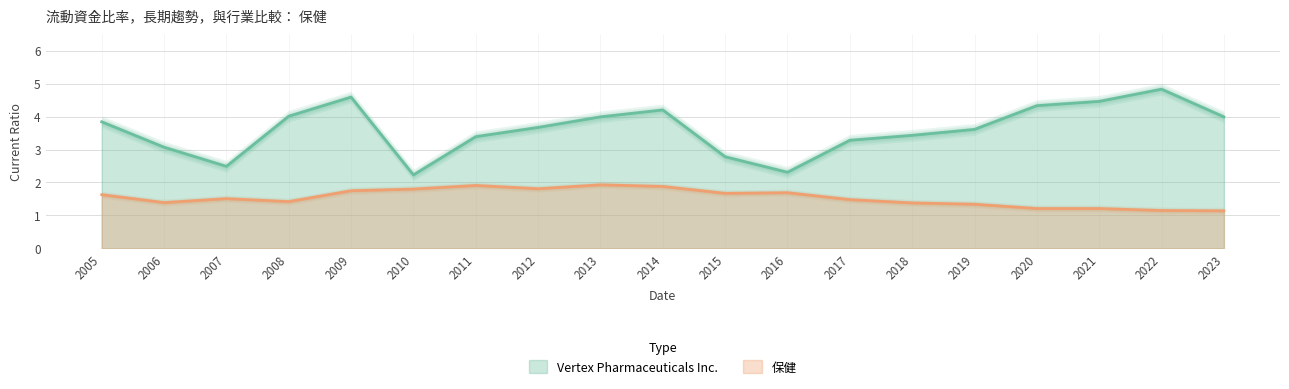

At how many categories does at least one series exceed 2?

19